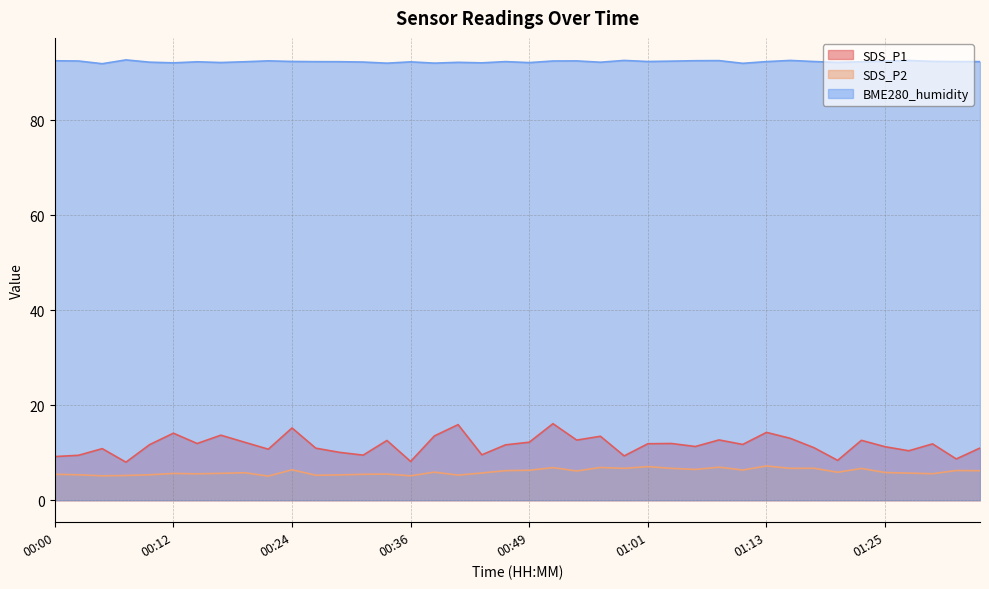

Reading right to left, list all the values displayed in this chart.

SDS_P1: 01:35=11.0	01:32=8.7	01:30=11.8	01:27=10.4	01:25=11.2	01:23=12.6	01:20=8.4	01:18=11.1	01:15=13.0	01:13=14.3	01:10=11.7	01:08=12.7	01:06=11.3	01:03=11.9	01:01=11.9	00:58=9.3	00:56=13.4	00:53=12.7	00:51=16.1	00:49=12.2	00:46=11.7	00:44=9.6	00:41=15.9	00:39=13.5	00:36=8.2	00:34=12.6	00:32=9.5	00:29=10.1	00:27=10.9	00:24=15.2	00:22=10.7	00:19=12.2	00:17=13.7	00:15=11.9	00:12=14.1	00:10=11.7	00:07=8.0	00:05=10.8	00:02=9.4	00:00=9.2
SDS_P2: 01:35=6.2	01:32=6.2	01:30=5.6	01:27=5.7	01:25=5.8	01:23=6.7	01:20=5.9	01:18=6.7	01:15=6.7	01:13=7.2	01:10=6.3	01:08=7.0	01:06=6.5	01:03=6.7	01:01=7.1	00:58=6.7	00:56=6.9	00:53=6.2	00:51=6.8	00:49=6.3	00:46=6.2	00:44=5.7	00:41=5.3	00:39=5.9	00:36=5.1	00:34=5.5	00:32=5.5	00:29=5.3	00:27=5.2	00:24=6.4	00:22=5.1	00:19=5.8	00:17=5.7	00:15=5.5	00:12=5.6	00:10=5.3	00:07=5.2	00:05=5.1	00:02=5.3	00:00=5.5
BME280_humidity: 01:35=92.3	01:32=92.3	01:30=92.3	01:27=92.5	01:25=92.4	01:23=92.3	01:20=92.1	01:18=92.3	01:15=92.5	01:13=92.3	01:10=91.9	01:08=92.5	01:06=92.5	01:03=92.4	01:01=92.3	00:58=92.5	00:56=92.2	00:53=92.4	00:51=92.4	00:49=92.1	00:46=92.3	00:44=92.0	00:41=92.1	00:39=92.0	00:36=92.2	00:34=92.0	00:32=92.2	00:29=92.3	00:27=92.3	00:24=92.3	00:22=92.5	00:19=92.3	00:17=92.1	00:15=92.2	00:12=92.0	00:10=92.2	00:07=92.7	00:05=91.8	00:02=92.4	00:00=92.5